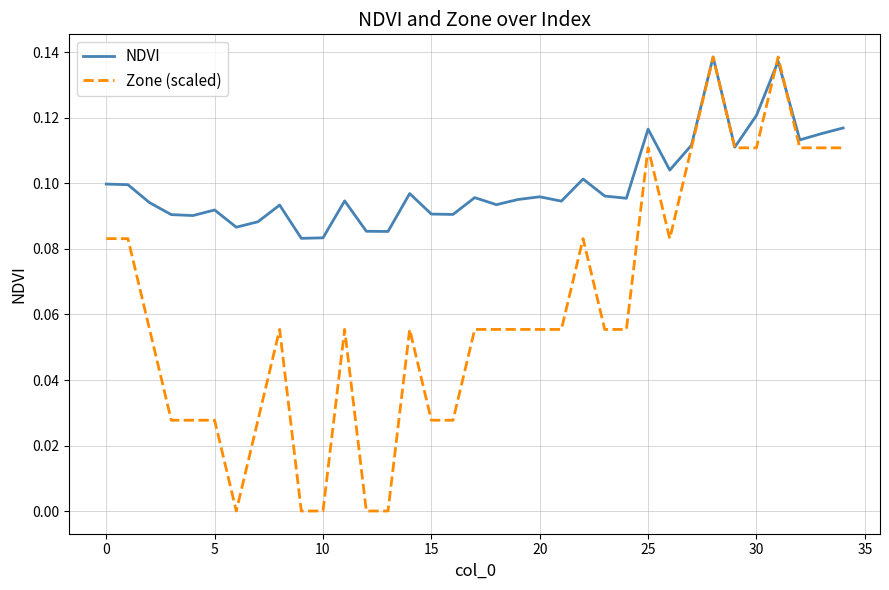

Rank the series by their average value, from highest to lowest.

NDVI, Zone (scaled)